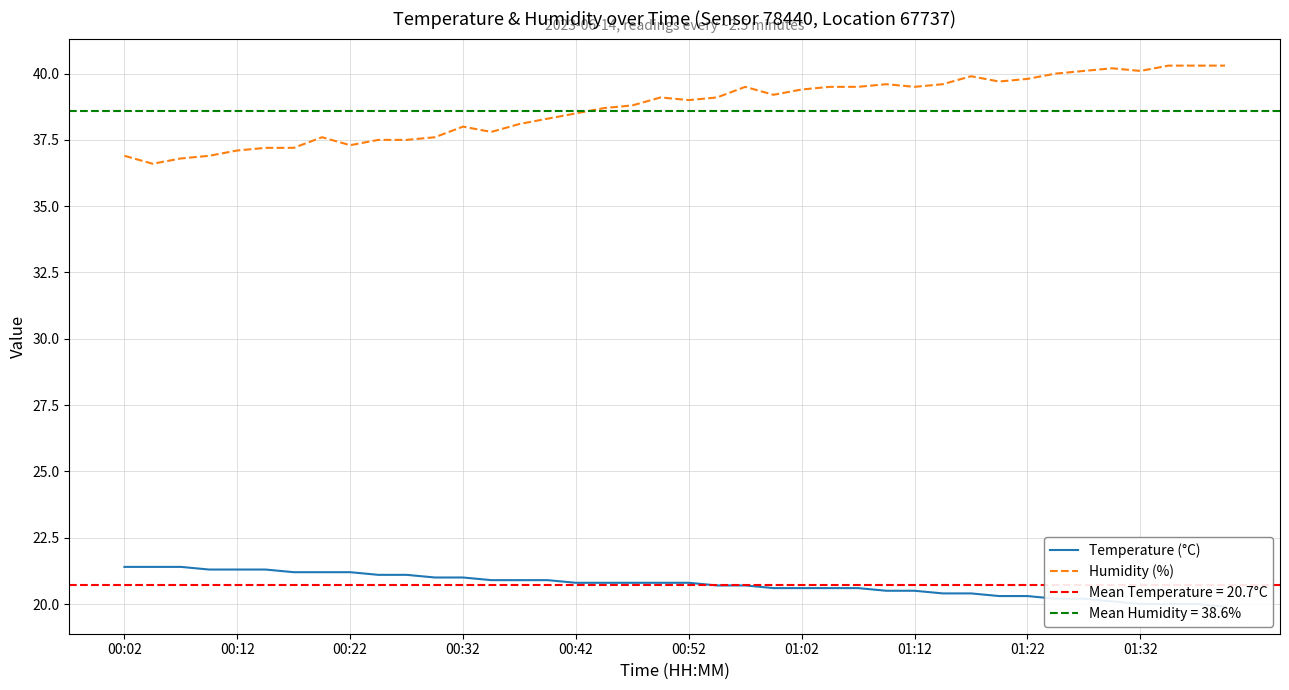

True or false: Humidity (%) has a value of 56.0 at 00:22.

False